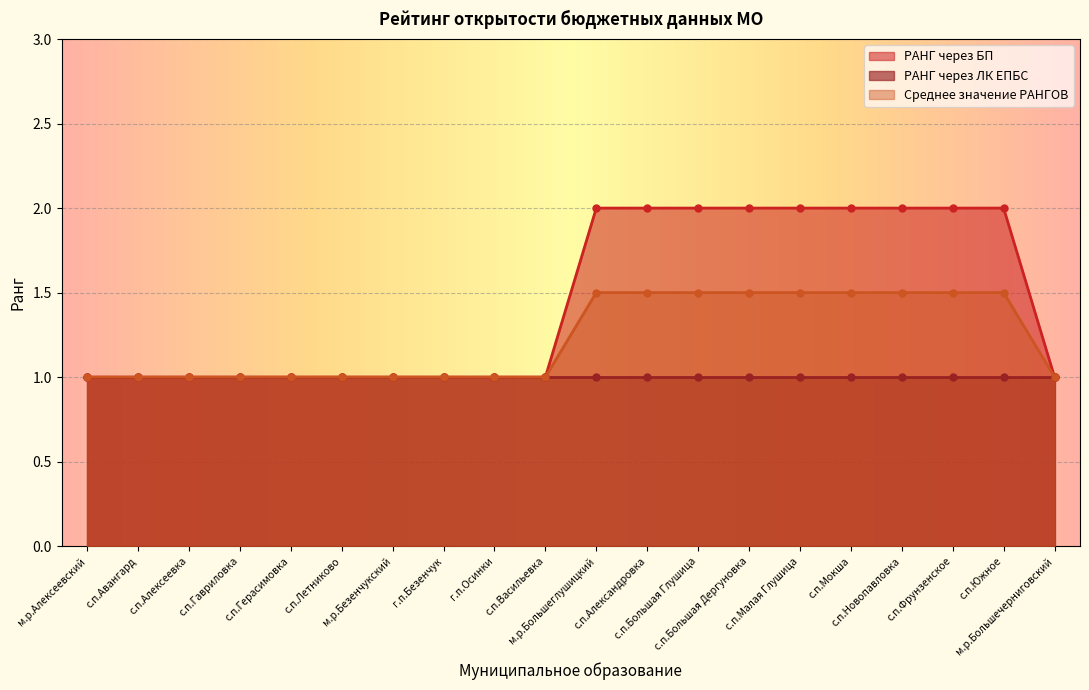

What is the value of the Среднее значение РАНГОВ point at the 16th from the left?

1.5